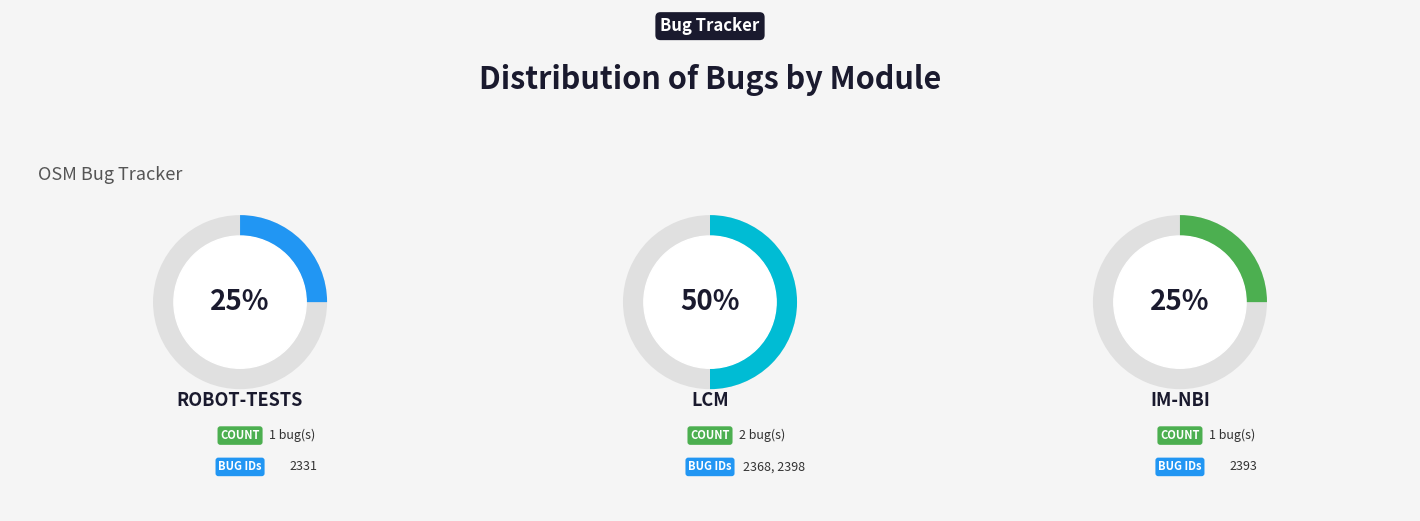

Count the number of slices in the pie.

3